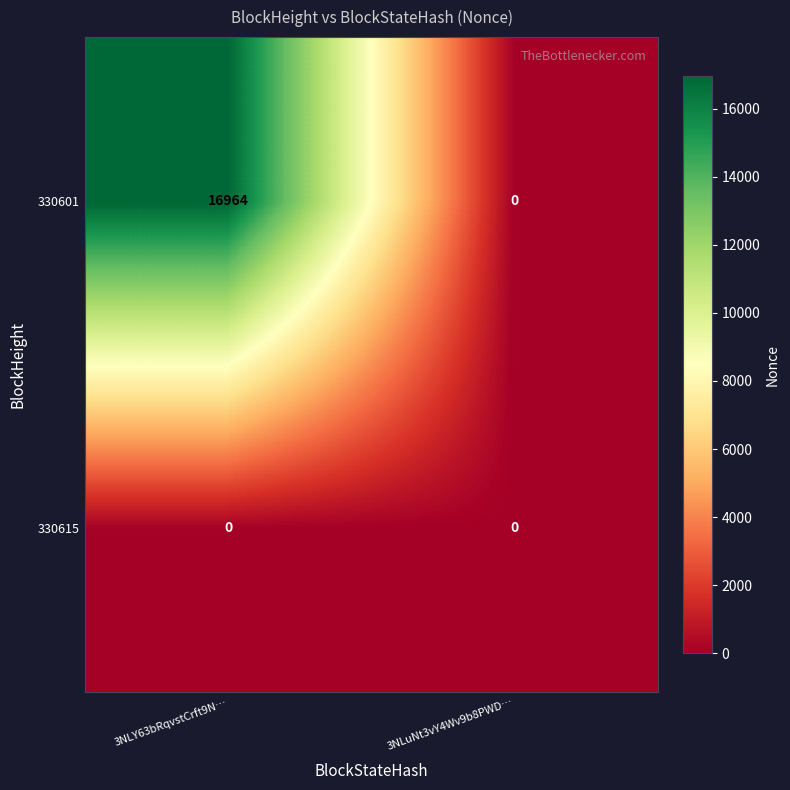

At how many categories does at least one series exceed 14106?

1